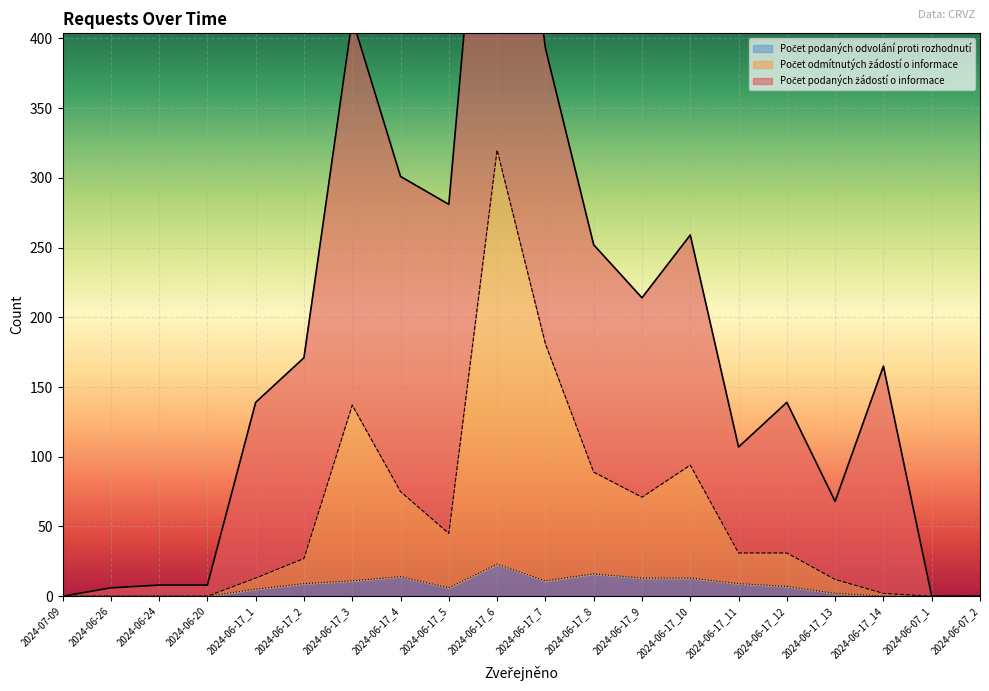

What is the approximate value of Počet podaných odvolání proti rozhodnutí at 2024-06-17_12, to the nearest 5?

5